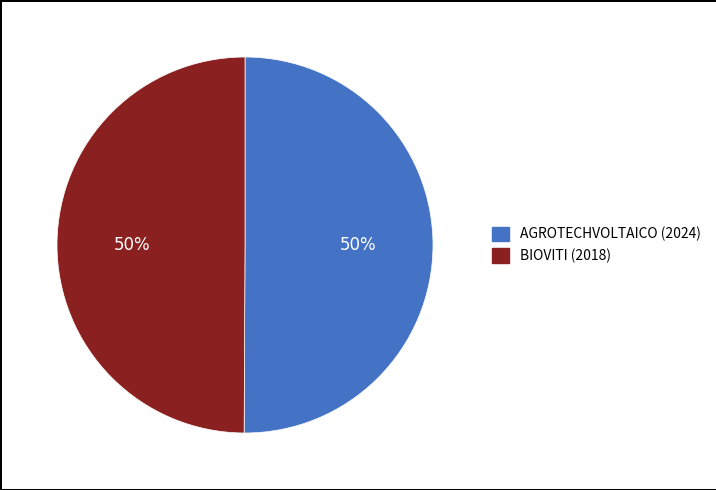

What is the ratio of the value at BIOVITI (2018) to the value at AGROTECHVOLTAICO (2024)?

1.0